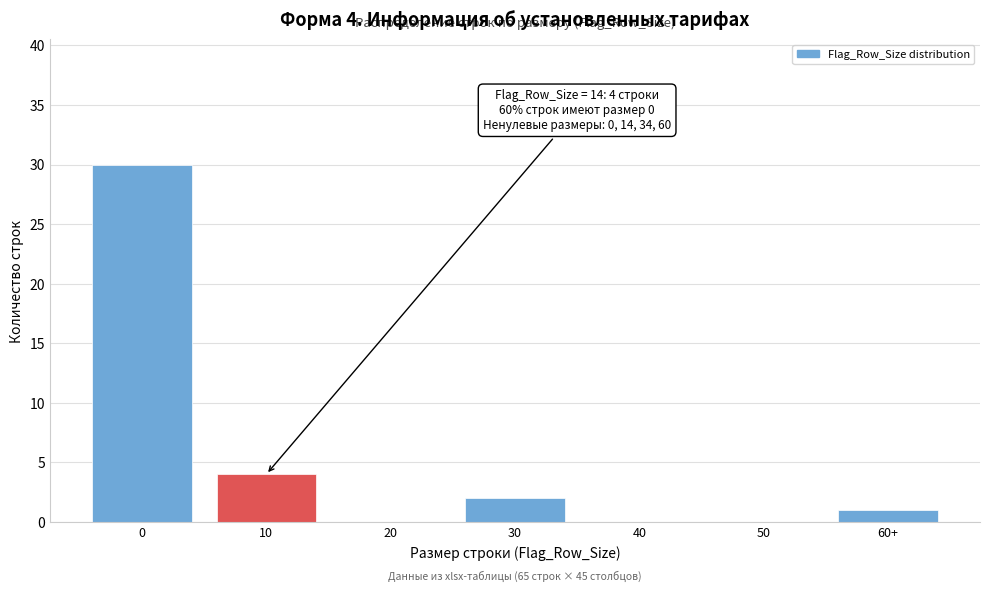

Reading left to right, what are all the values shown in this chart?

0=30	10=4	20=0	30=2	40=0	50=0	60+=1